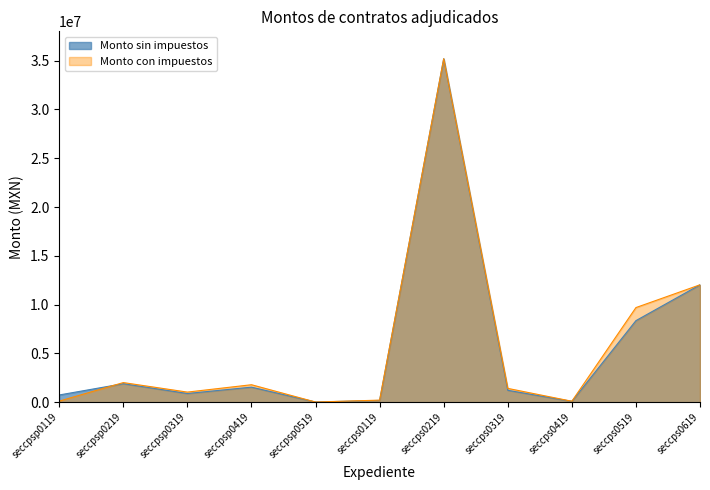

How many values in the Monto con impuestos series are below 1424223?

5